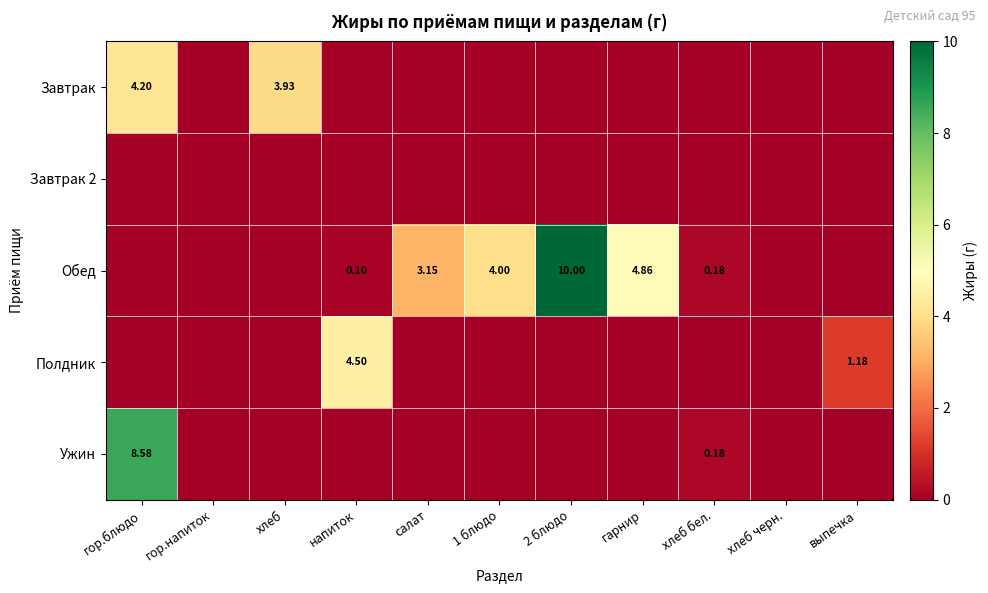

Between салат and гарнир, which is larger?

салат